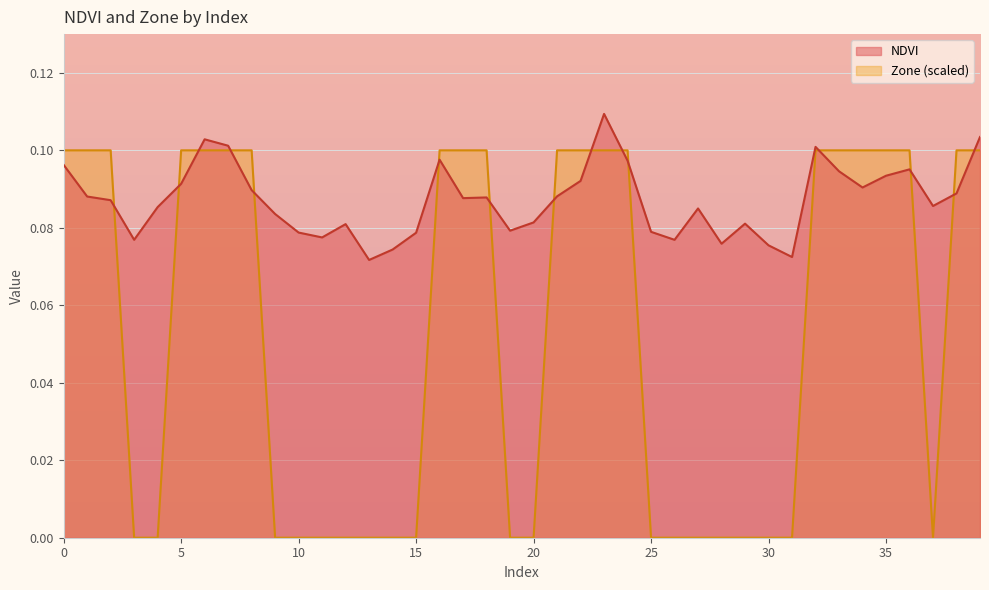

What are all the series names shown in the legend?

NDVI, Zone (scaled)